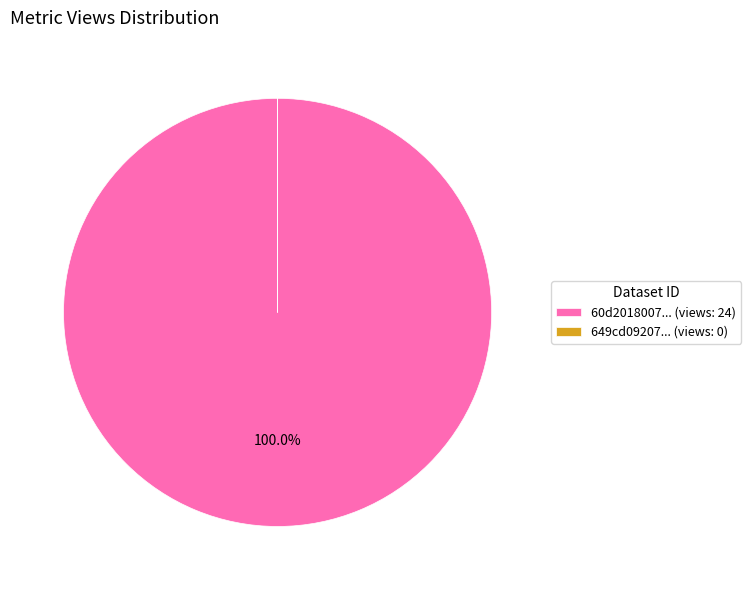

To the nearest percent, what is the difference between the largest and smallest slice percentages?

100%